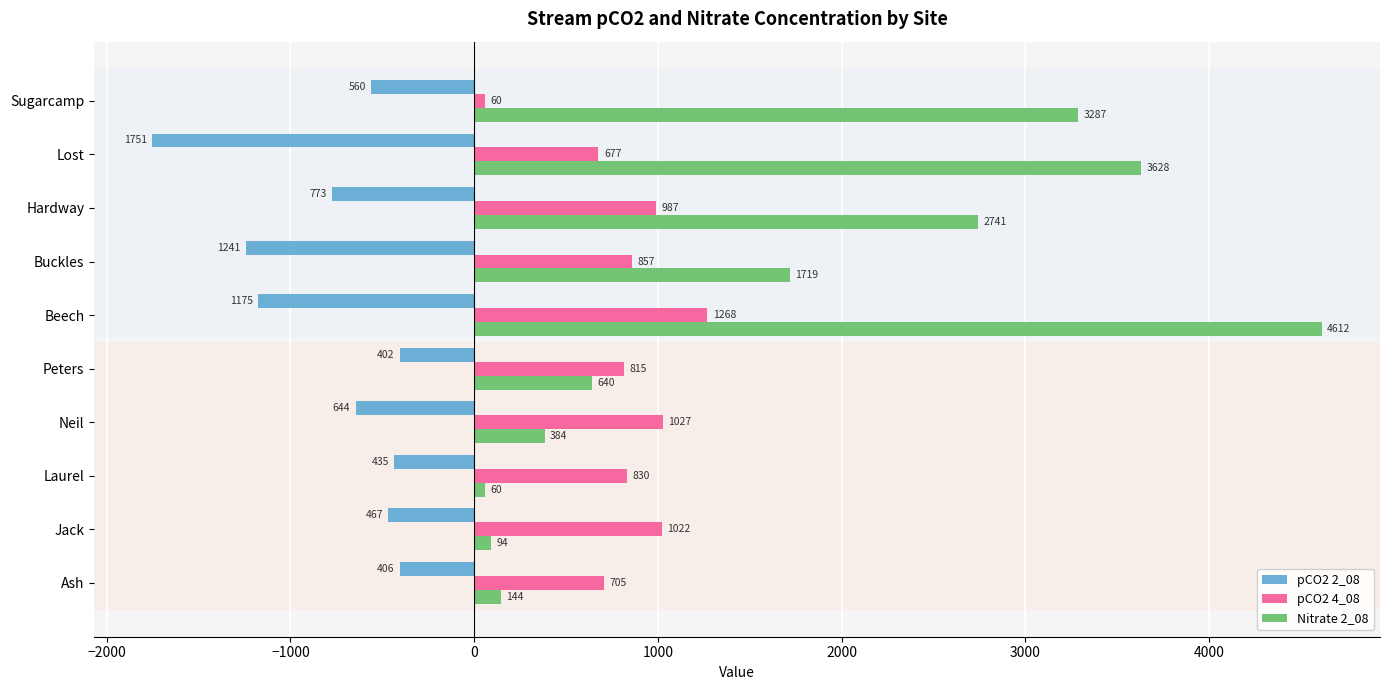

Rank the series by their maximum value, from lowest to highest.

pCO2 2_08, pCO2 4_08, Nitrate 2_08